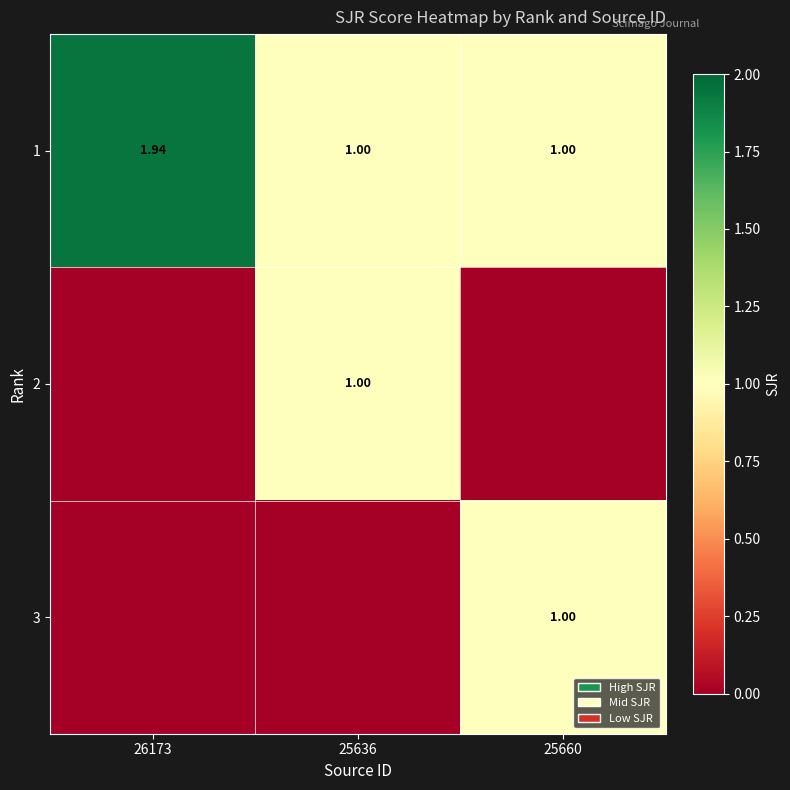

What is the sum of the 2 values at 25636 and 25660?

1.0